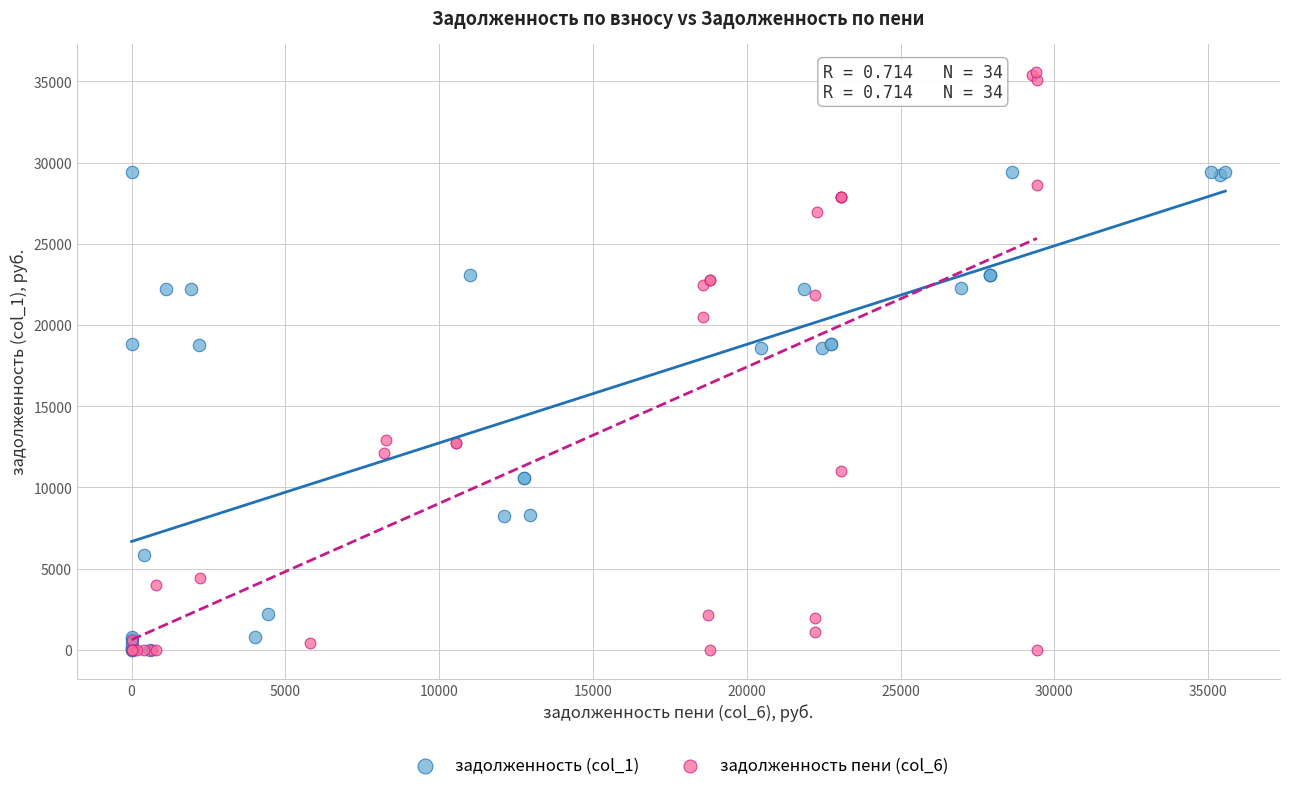

Which series has the largest Y range (max minus min)?

задолженность пени (col_6)